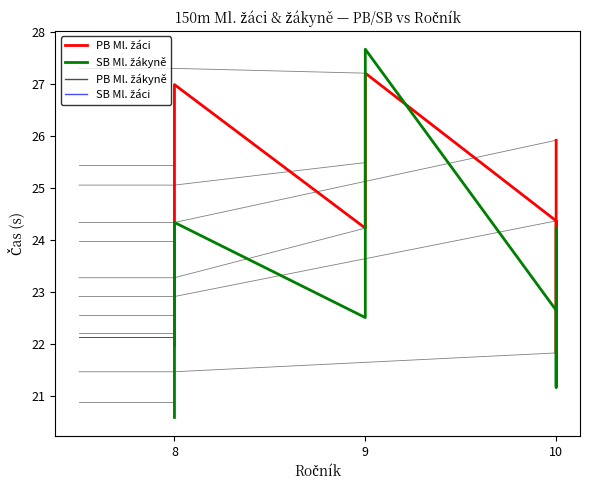

What are all the series names shown in the legend?

PB Ml. žáci, SB Ml. žákyně, PB Ml. žákyně, SB Ml. žáci